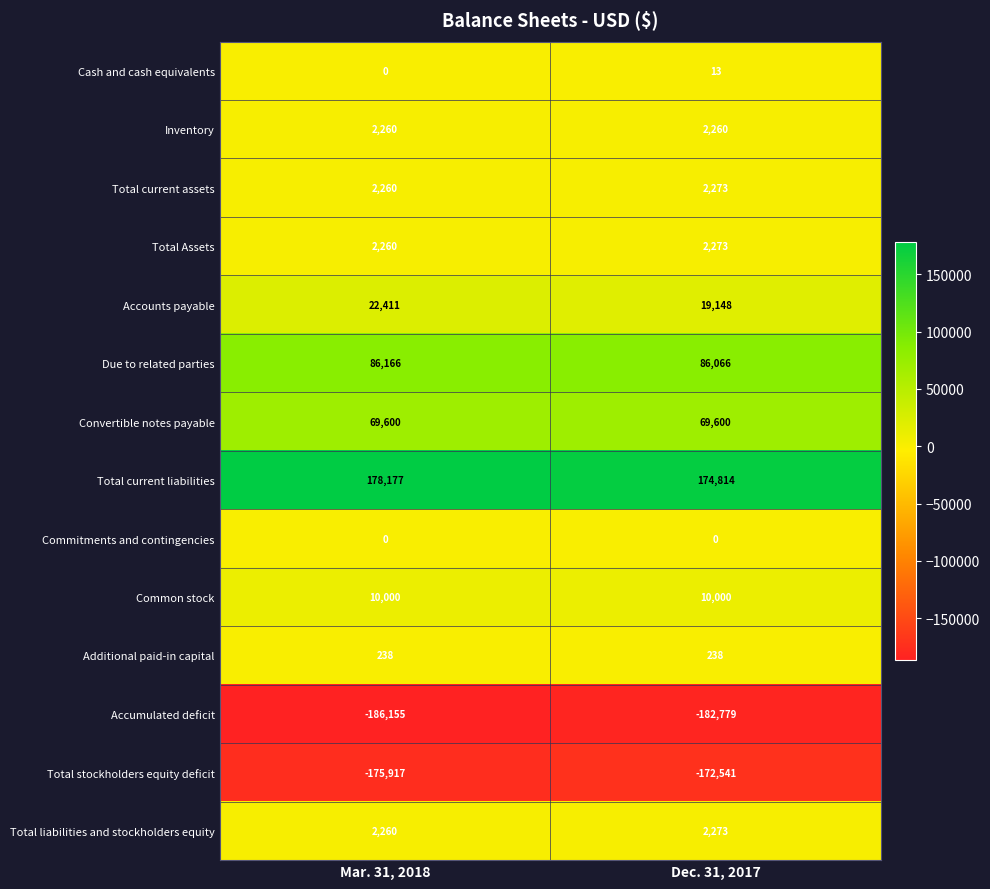

How many distinct data groups are displayed?

14